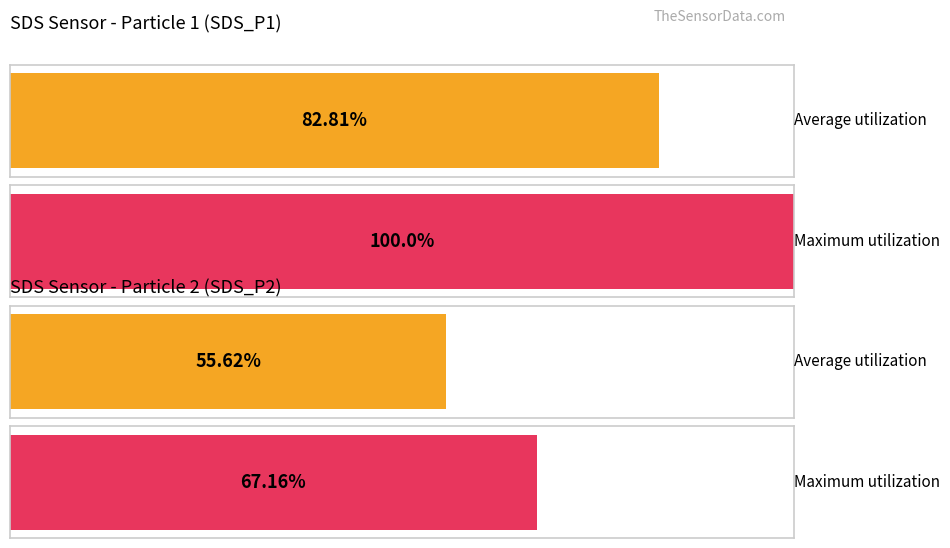

Which label corresponds to the smallest value in the chart?

SDS_P2